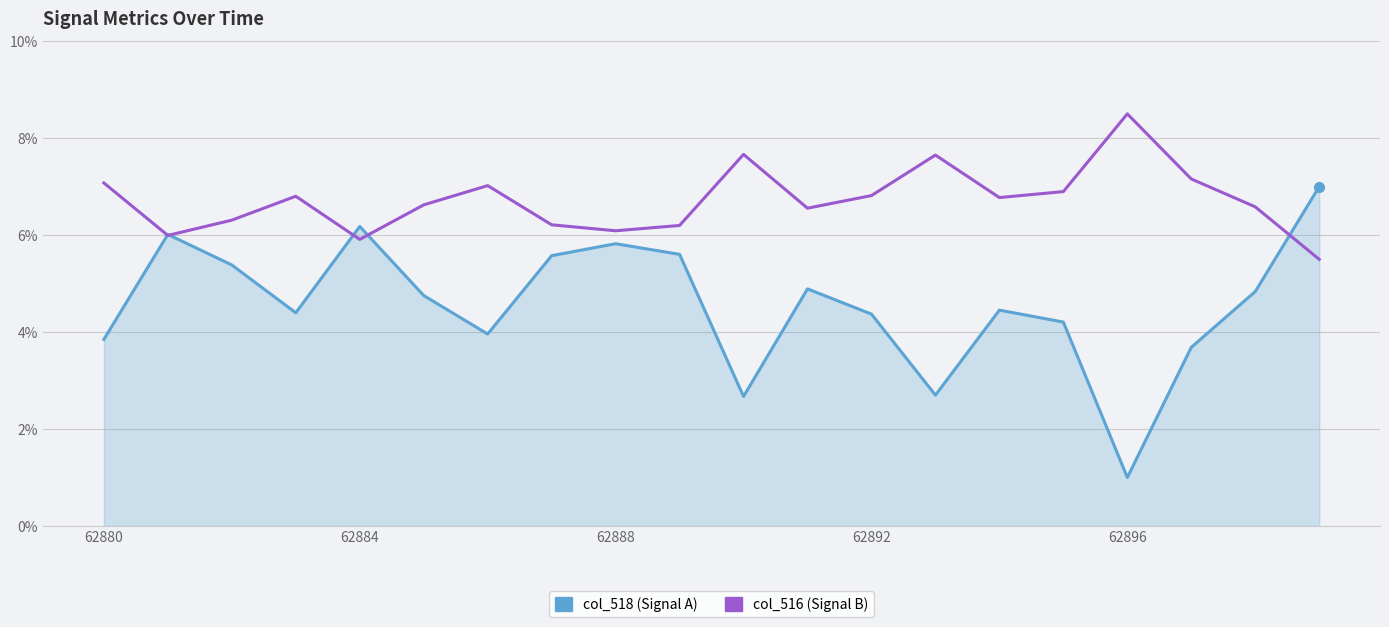

What is the highest value of the col_518 (Signal A) series?

7.0